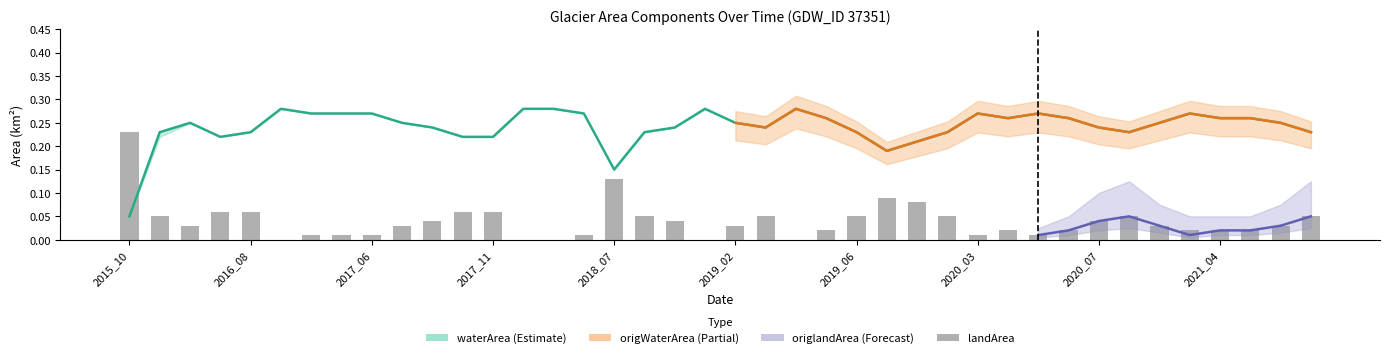

What is the lowest value of the waterArea series?

0.1